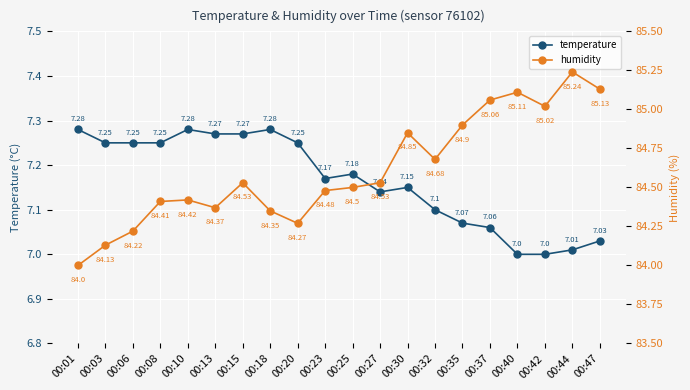

Which series has the widest spread of values?

humidity